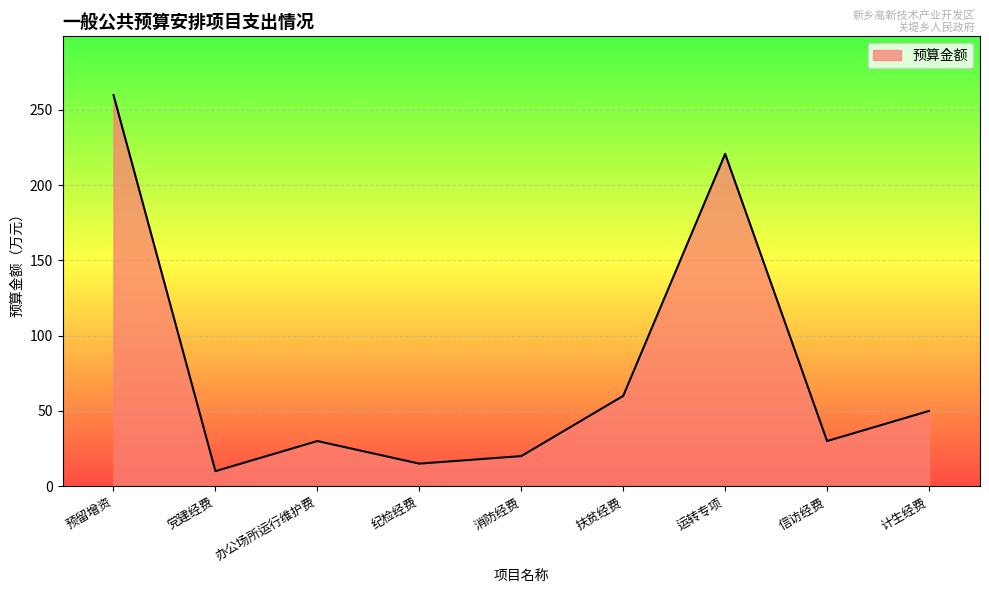

What is the difference between the maximum and minimum values?

249.8